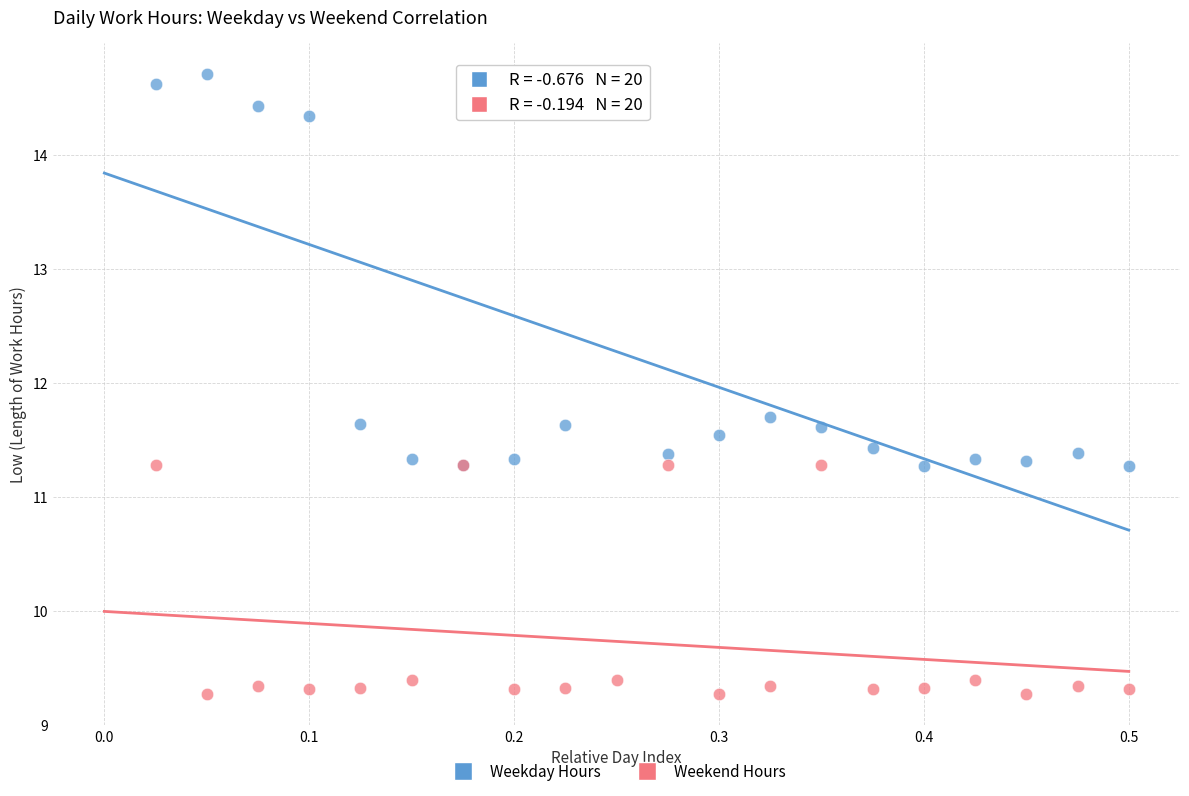

Which series contains the highest Y value?

Weekday Hours